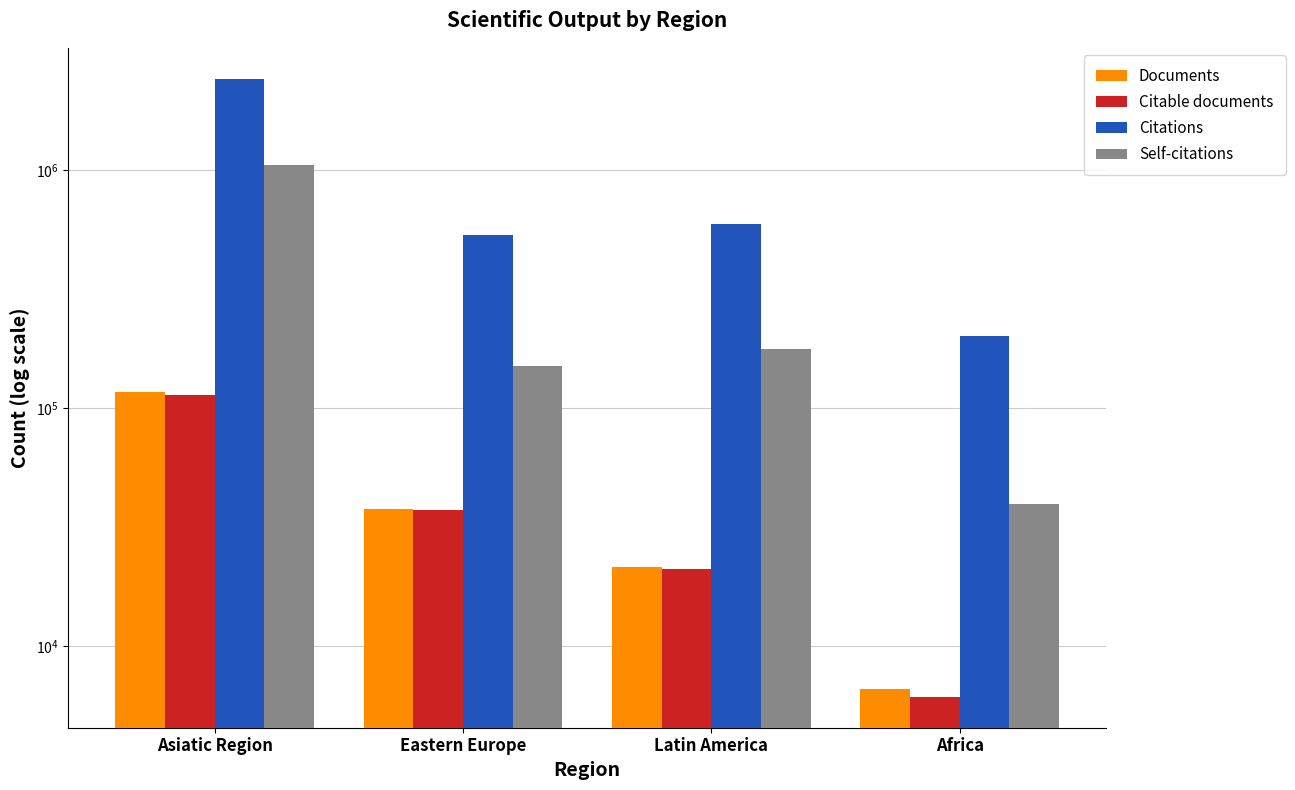

The value of Citable documents at Asiatic Region is 113561. True or false?

True